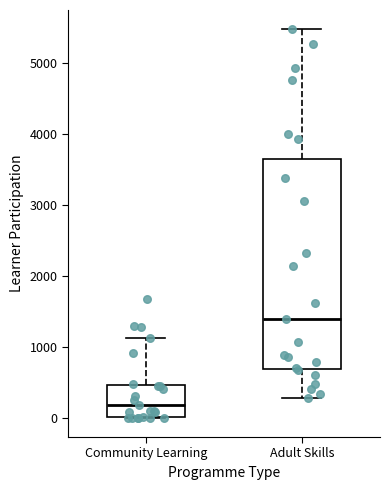

Where does the median line of the box for Community Learning sit on the y-axis? The values are not printed on the chart, so give them approximately, as read against the axis.

200